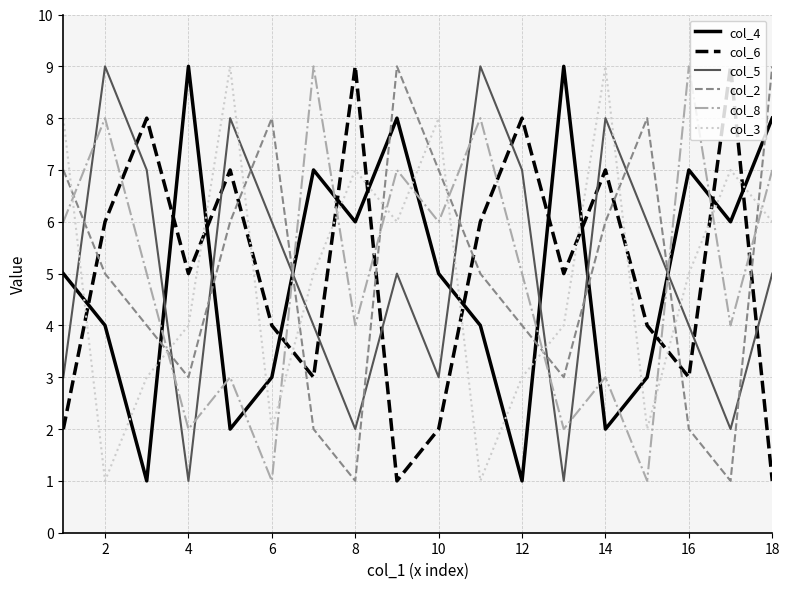

How many intersections are there between col_6 and col_4?

12